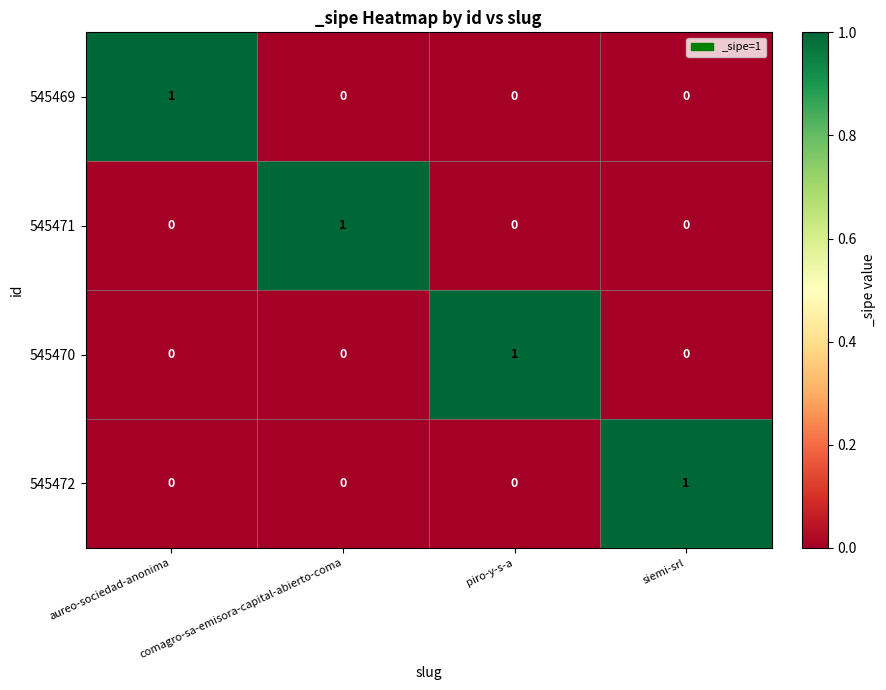

The 545472 series shows 0 at siemi-srl. True or false?

False